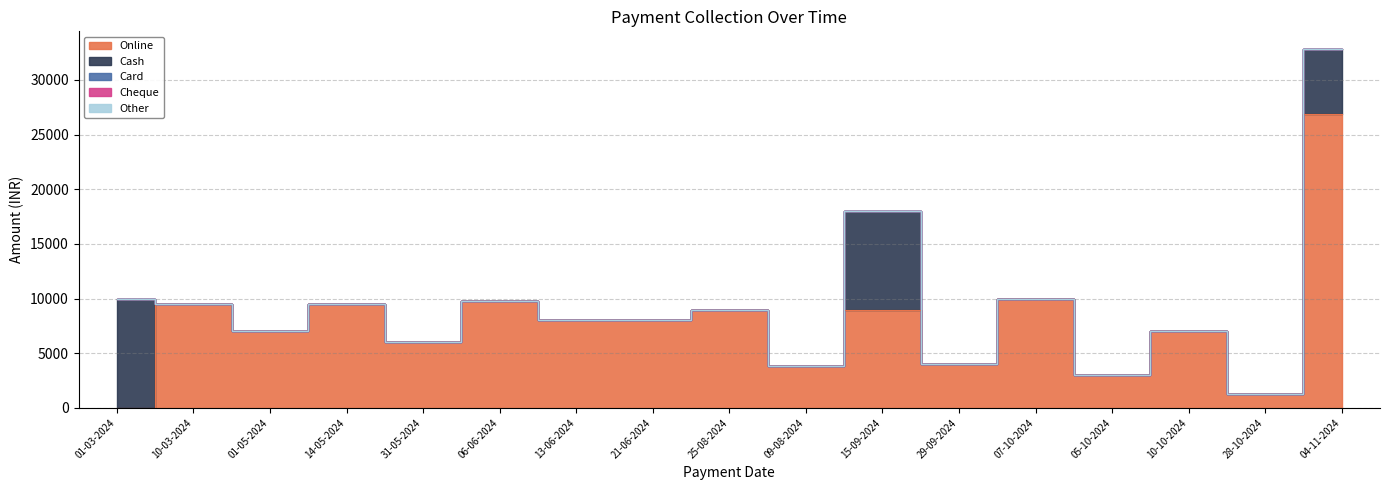

Which series changed the most between 01-05-2024 and 31-05-2024?

Online